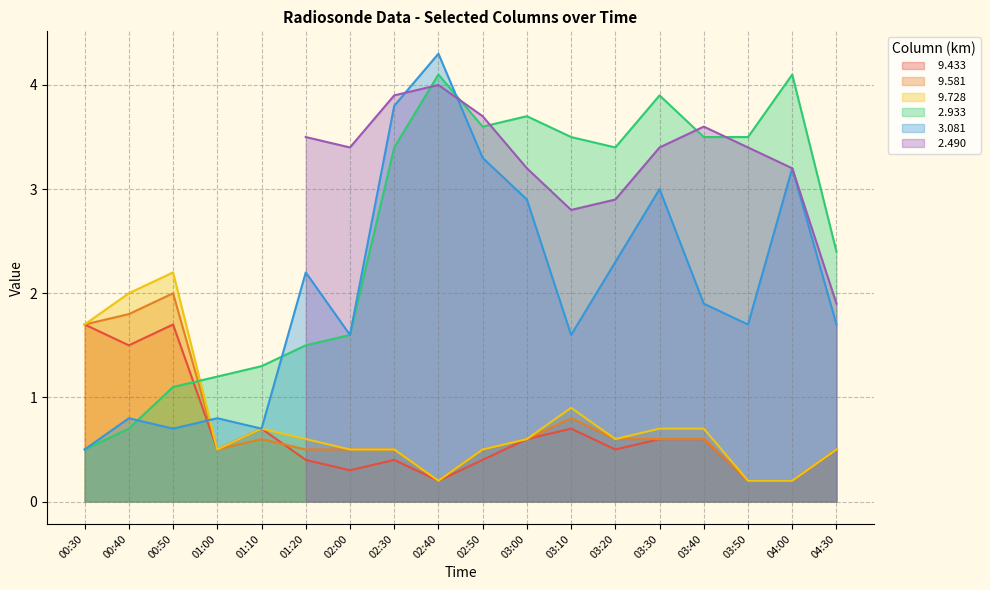

Rank the categories by   9.728 value from highest to lowest.

00:50, 00:40, 00:30, 03:10, 01:10, 03:30, 03:40, 01:20, 03:00, 03:20, 01:00, 02:00, 02:30, 02:50, 04:30, 02:40, 03:50, 04:00